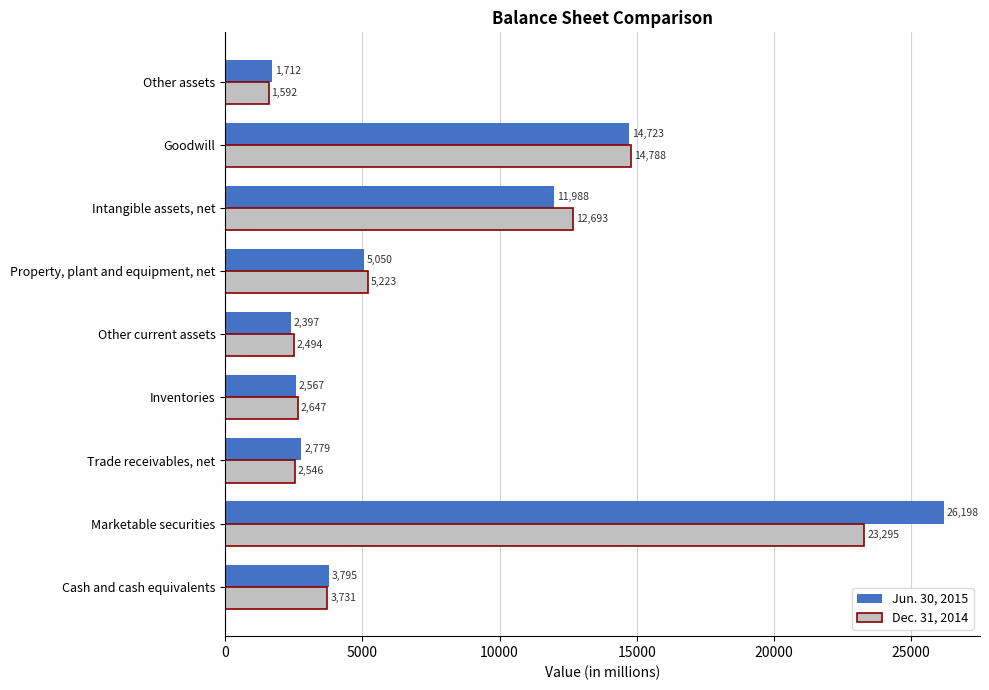

Rank the categories by Dec. 31, 2014 value from highest to lowest.

Marketable securities, Goodwill, Intangible assets, net, Property, plant and equipment, net, Cash and cash equivalents, Inventories, Trade receivables, net, Other current assets, Other assets